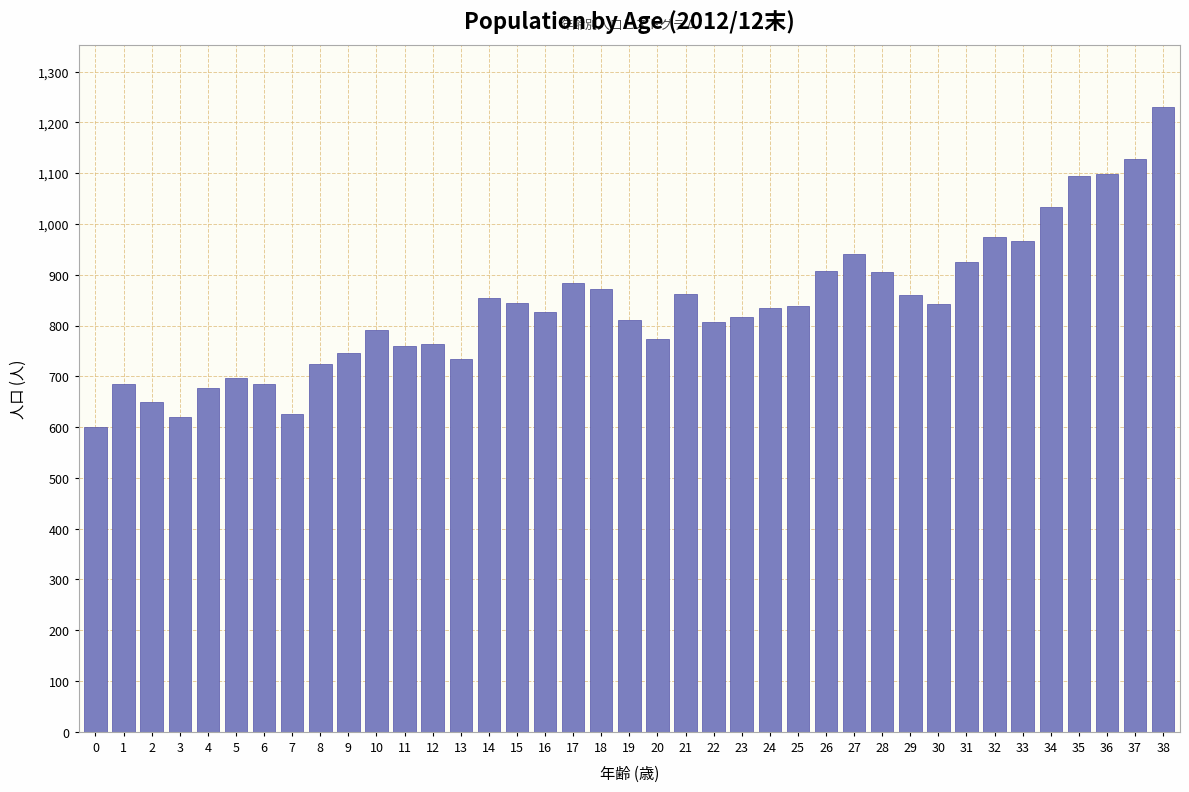

What is the approximate value at 30, to the nearest 10?

840